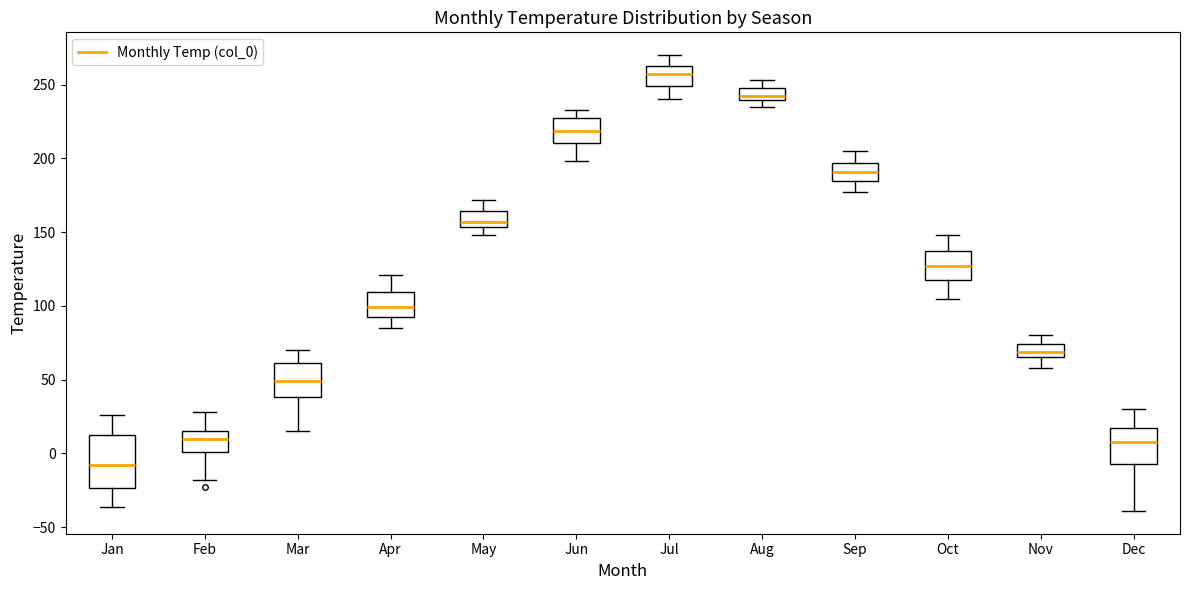

Reading left to right, transcribe this box plot: for each box, give where its median line is, the range the box spans, and where its two whiskers end, as read against the y-axis. The values are not printed on the chart, so give them approximately, as read against the axis.

Jan: median -10, box -25 to 15, whiskers -35 to 25
Feb: median 10, box 0 to 15, whiskers -20 to 30
Mar: median 50, box 40 to 60, whiskers 15 to 70
Apr: median 100, box 95 to 110, whiskers 85 to 120
May: median 155 (just above the box's lower edge), box 155 to 165, whiskers 150 to 170
Jun: median 220, box 210 to 225, whiskers 200 to 235
Jul: median 255, box 250 to 265, whiskers 240 to 270
Aug: median 245, box 240 to 250, whiskers 235 to 255
Sep: median 190, box 185 to 195, whiskers 175 to 205
Oct: median 125, box 120 to 135, whiskers 105 to 150
Nov: median 70, box 65 to 75, whiskers 60 to 80
Dec: median 10, box -5 to 15, whiskers -40 to 30